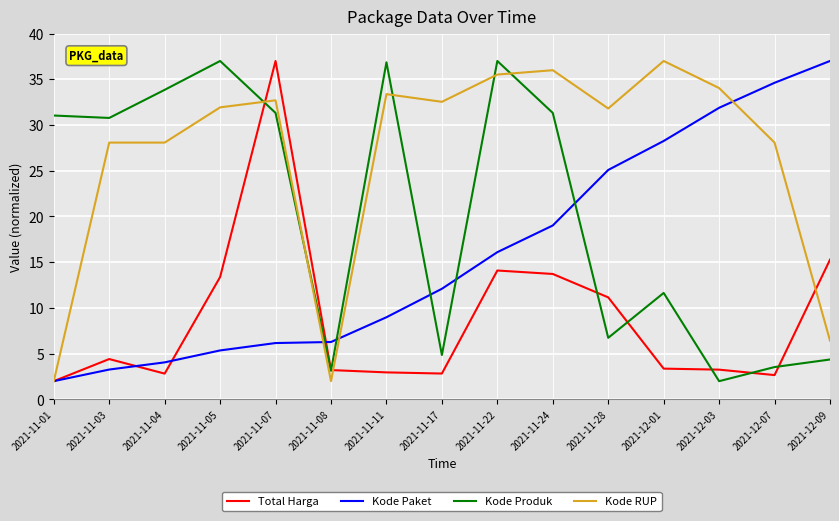

Rank the series at 2021-12-09 from highest to lowest value.

Kode Paket, Total Harga, Kode RUP, Kode Produk